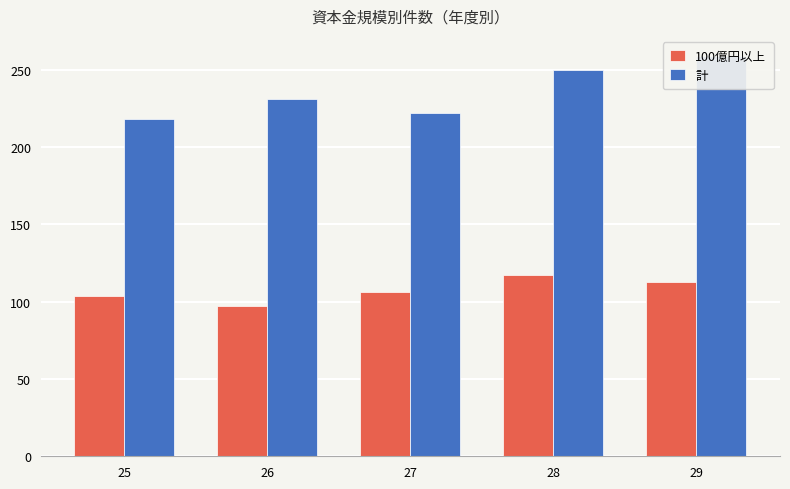

Does the chart contain any negative values?

No